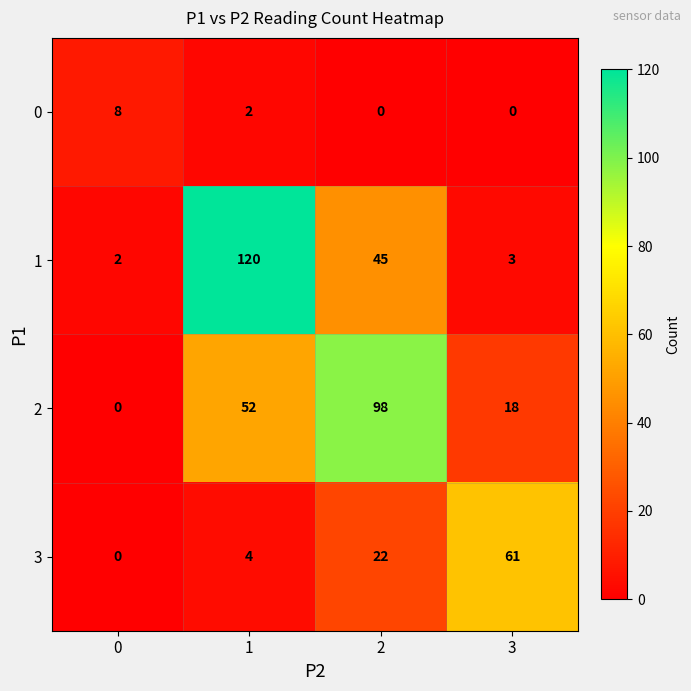

Which series changed the most between 0 and 1?

1